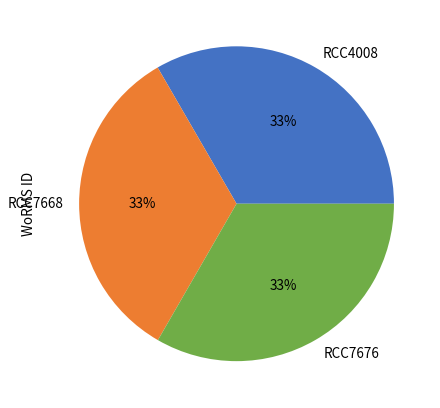

Is it true that RCC7668 is 33% of the pie?

True